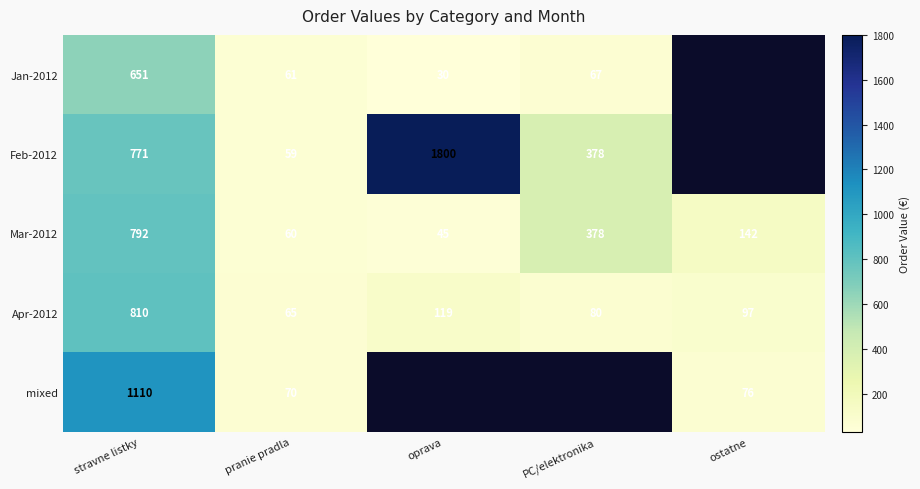

Is it true that Apr-2012 equals 1444.1 at stravne listky?

False